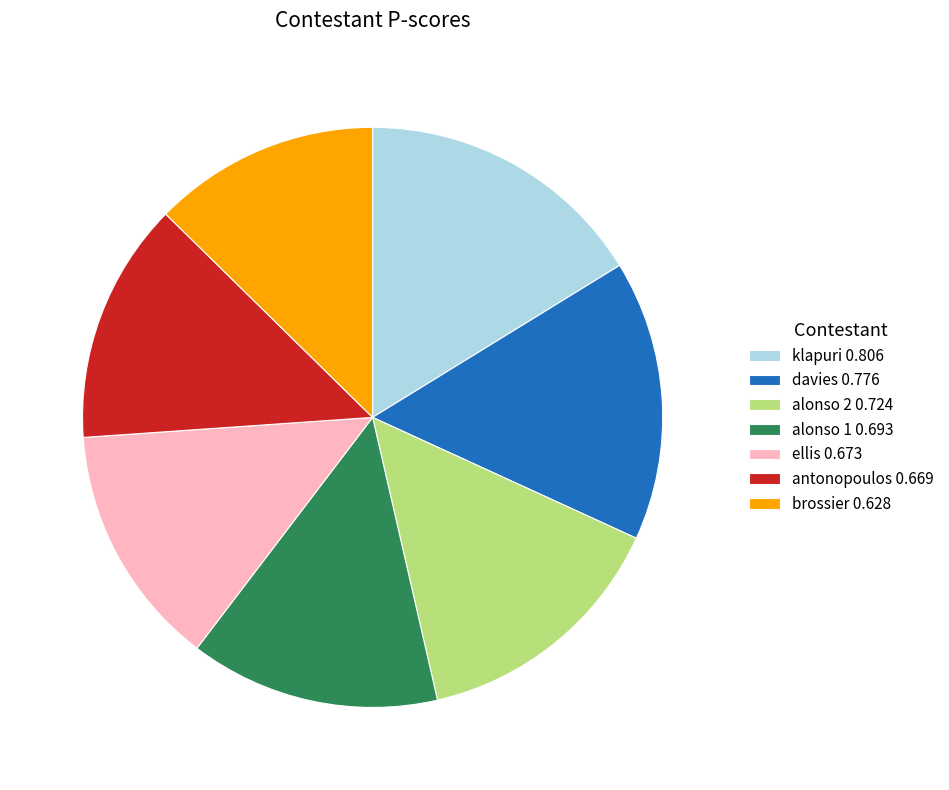

Which has a higher value, ellis 0.673 or brossier 0.628?

ellis 0.673